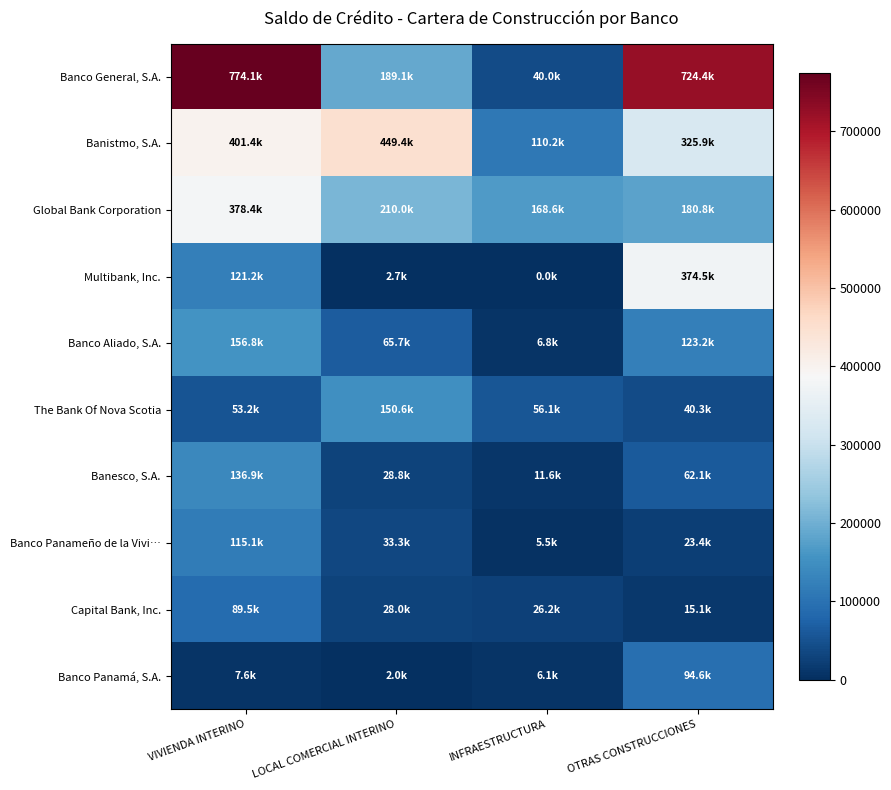

How many data points does each series have?

4